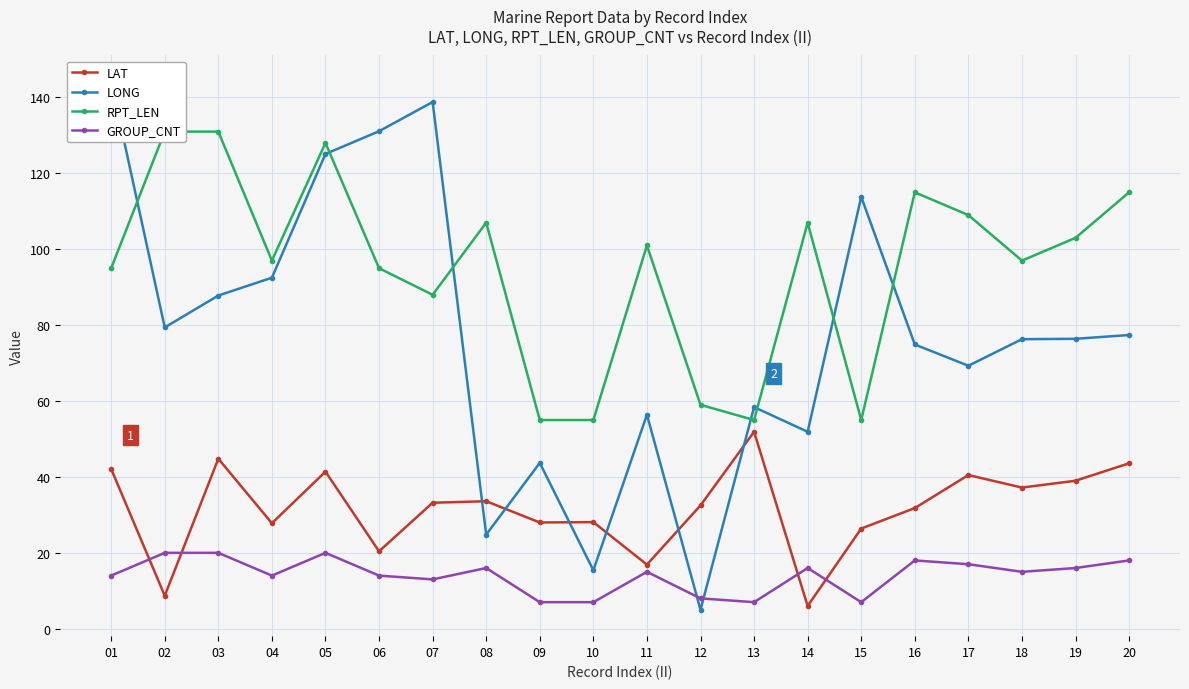

What is the total value across all series at 06?

260.5